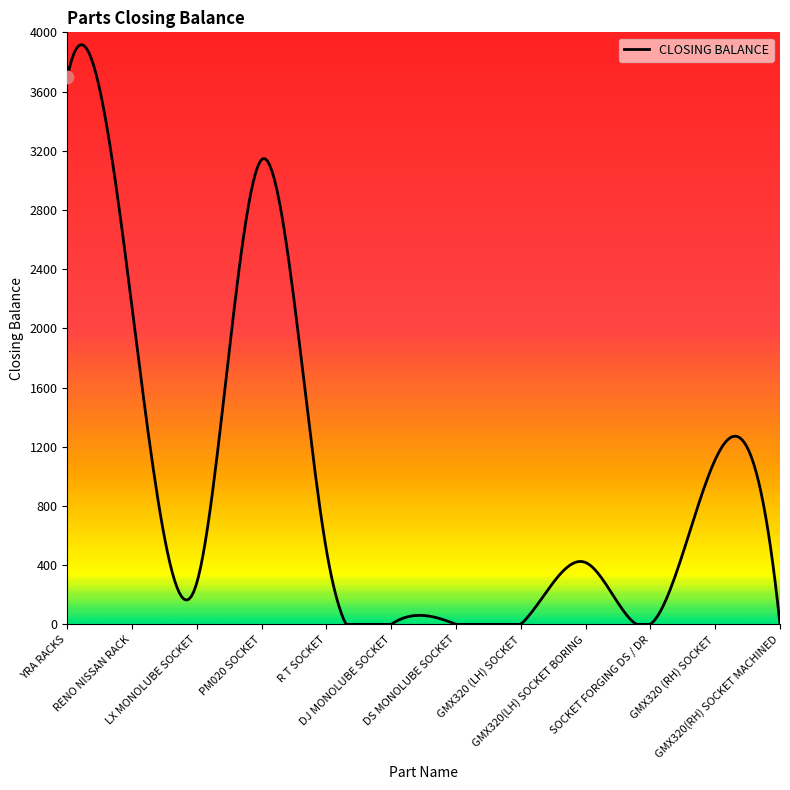

What is the difference between the maximum and minimum values?

3916.8